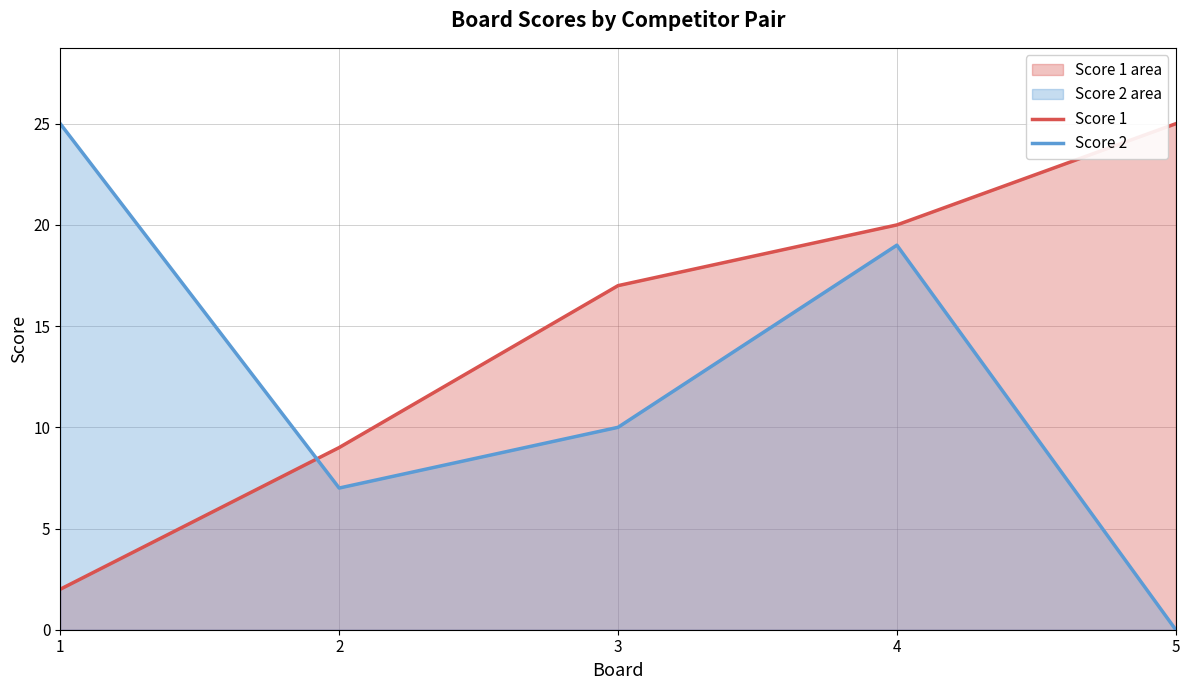

Reading right to left, list all the values displayed in this chart.

Score 1: 5=25	4=20	3=17	2=9	1=2
Score 2: 5=0	4=19	3=10	2=7	1=25